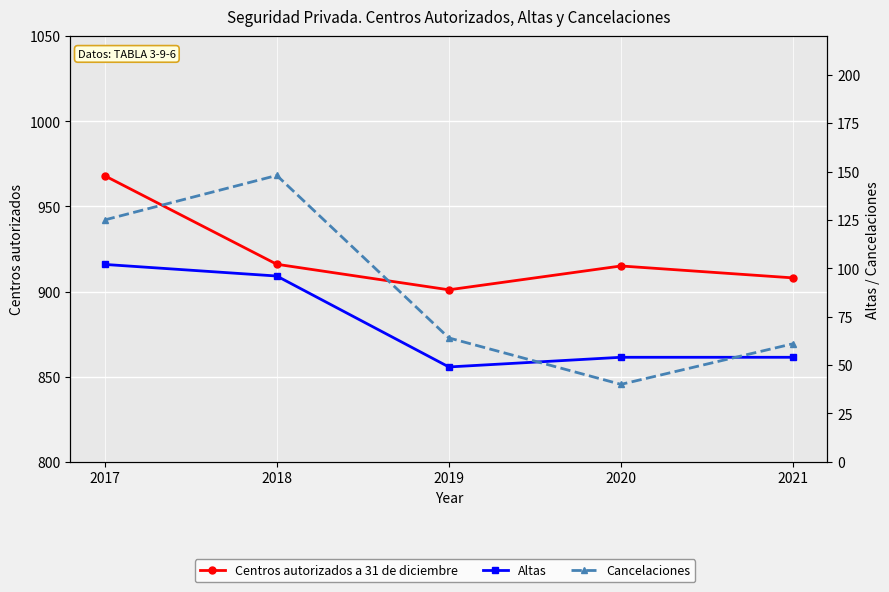

Which has a higher value, 2017 or 2019?

2017